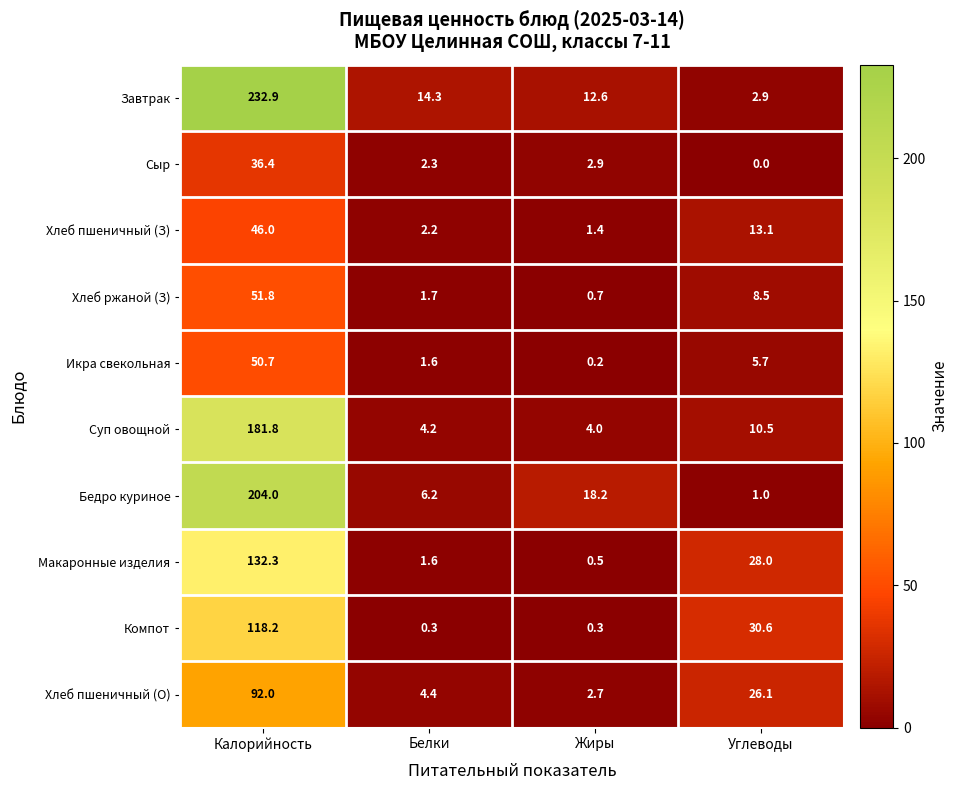

Which label corresponds to the smallest value in the chart?

Углеводы